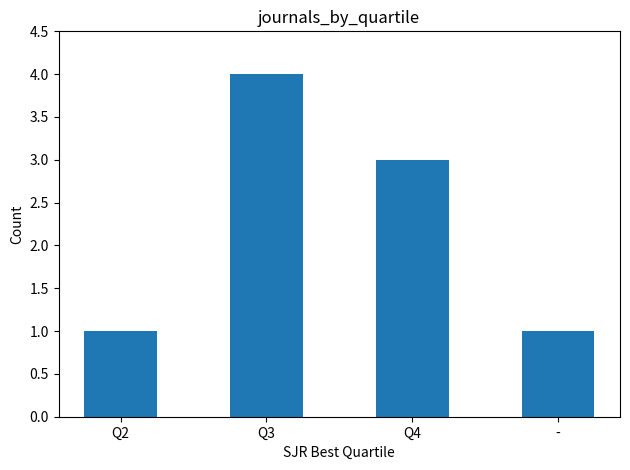

What is the maximum value shown in the chart?

4